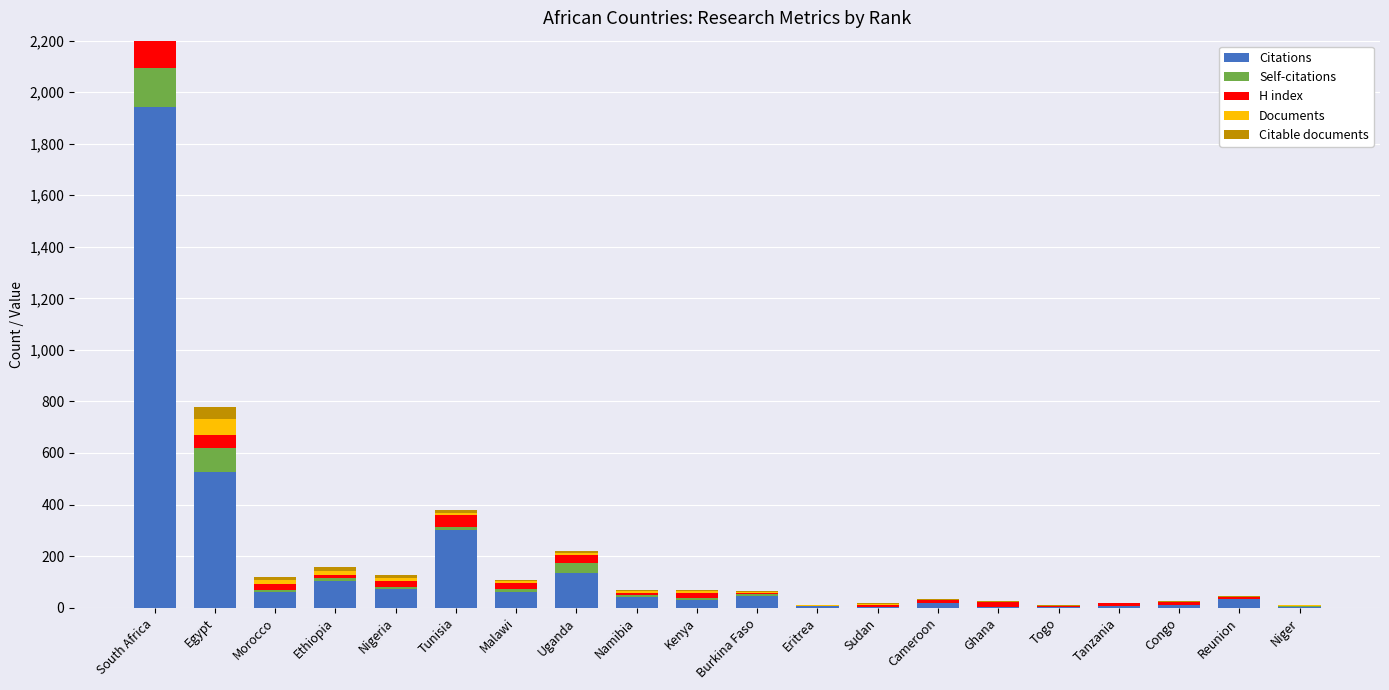

What position from the left is Sudan?

13